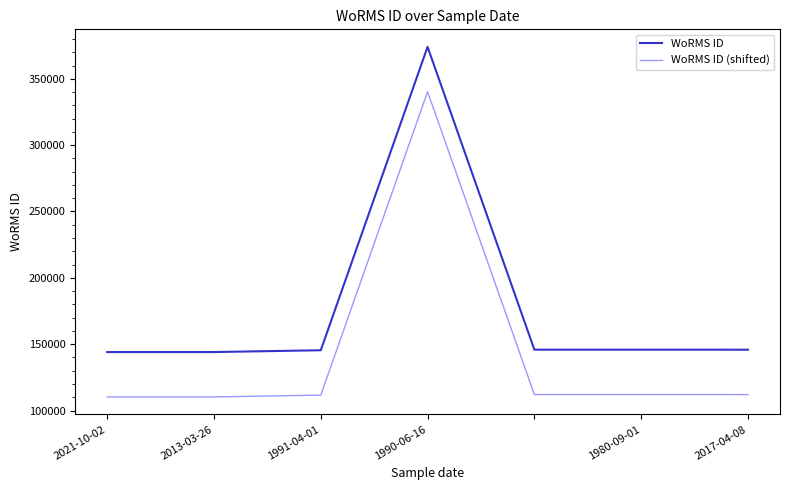

What is the smallest value displayed?

110280.6